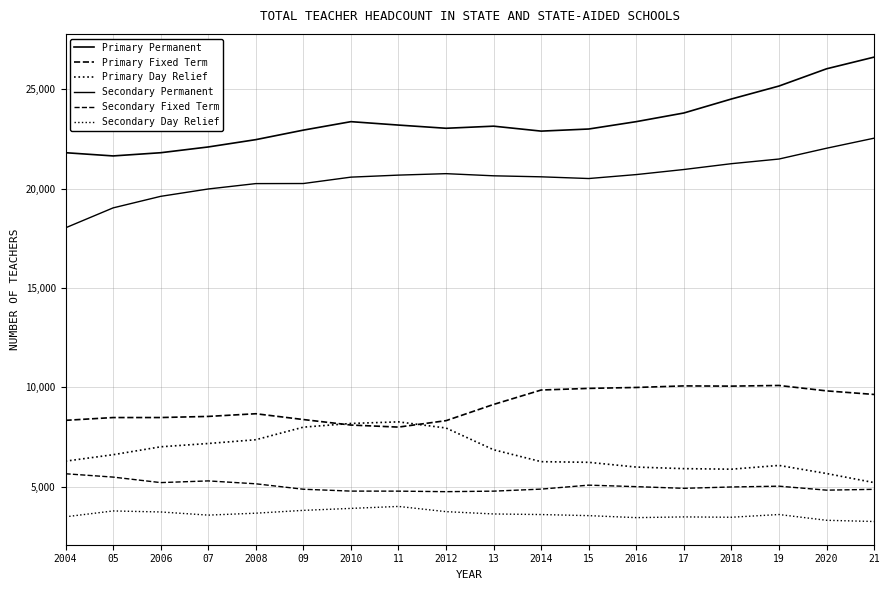

How many data points does each series have?

18